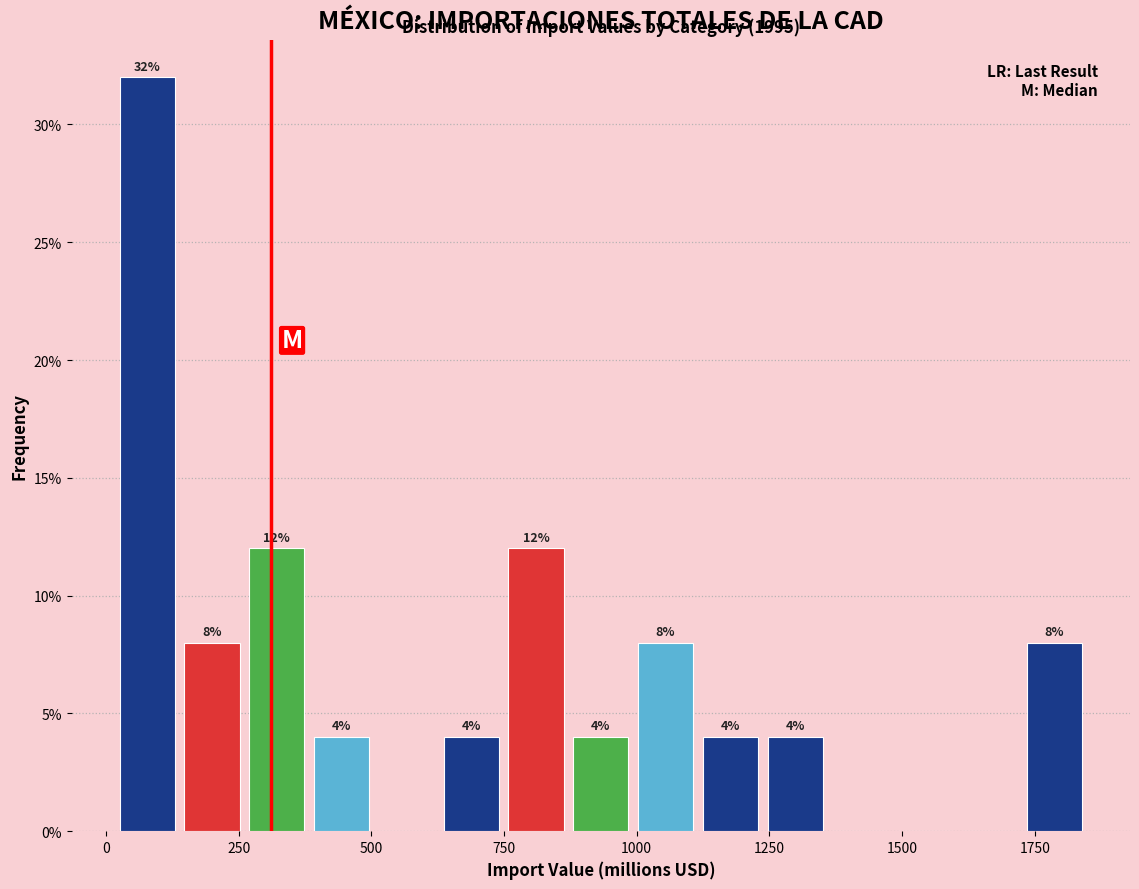

Read against the x-axis, roughly where is the centre of the tallest bar?

100